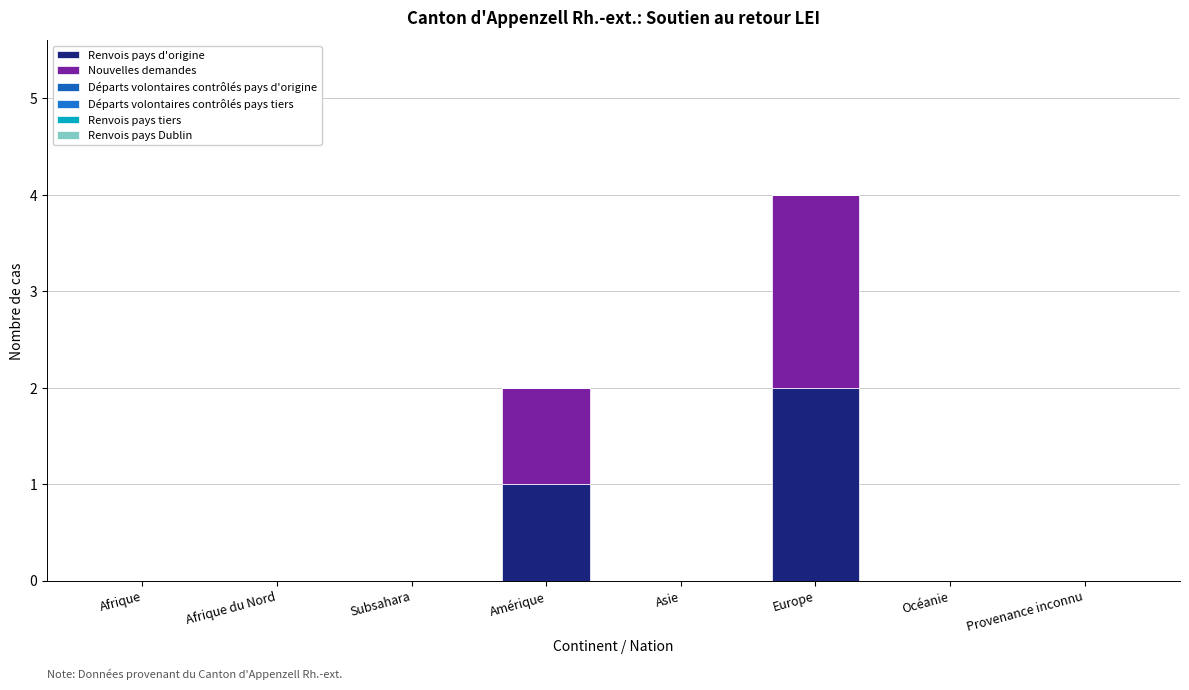

How many categories are shown in the chart?

8